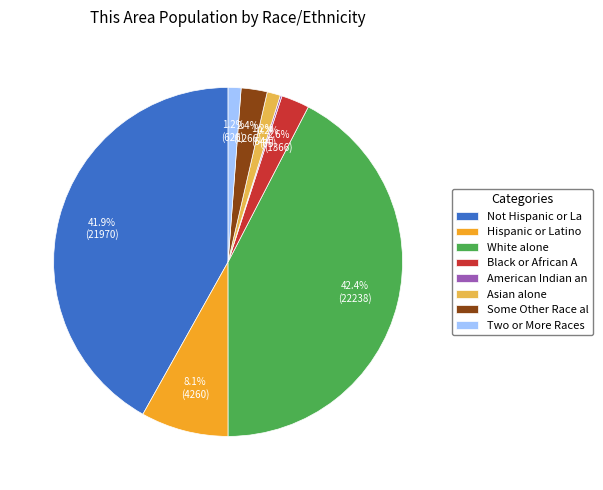

What percentage is the Two or More Races slice, to the nearest percent?

1%